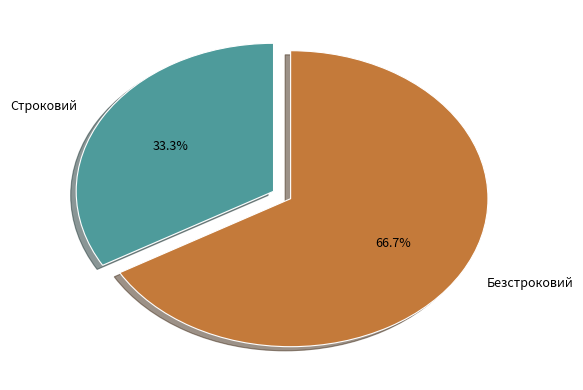

To the nearest percent, what portion does Строковий represent?

33%